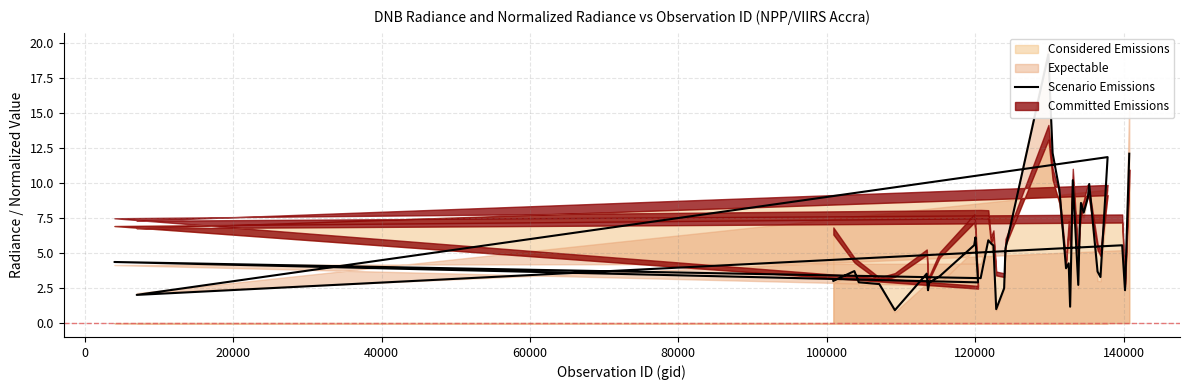

True or false: the data shows 9.8 at 16.

False